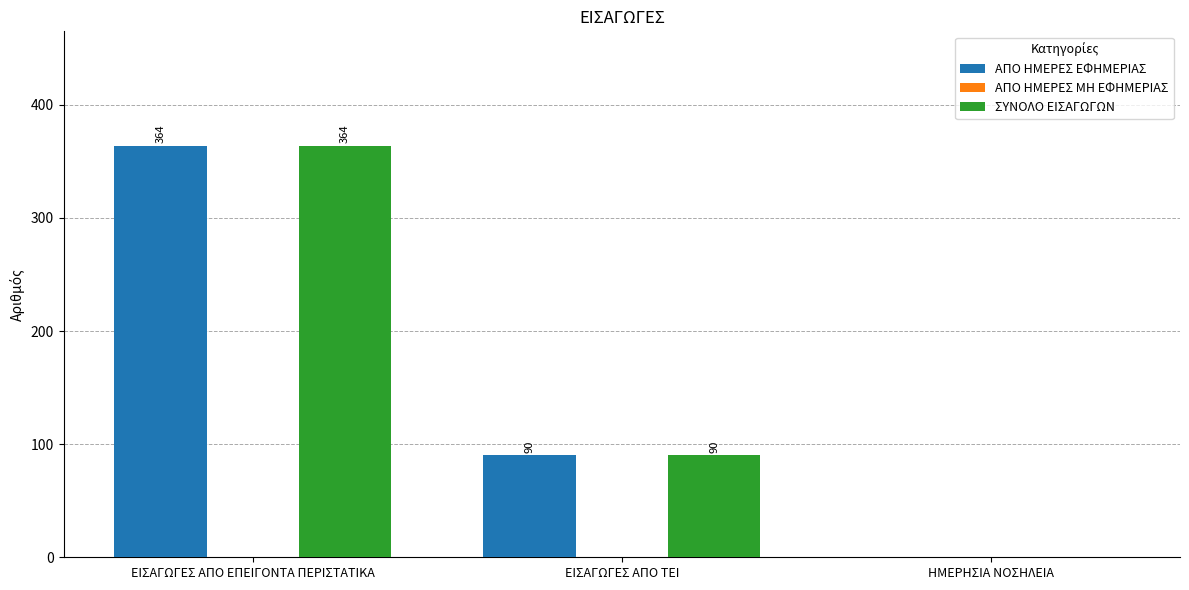

At which category is the sum across all series the highest?

ΕΙΣΑΓΩΓΕΣ ΑΠΟ ΕΠΕΙΓΟΝΤΑ ΠΕΡΙΣΤΑΤΙΚΑ